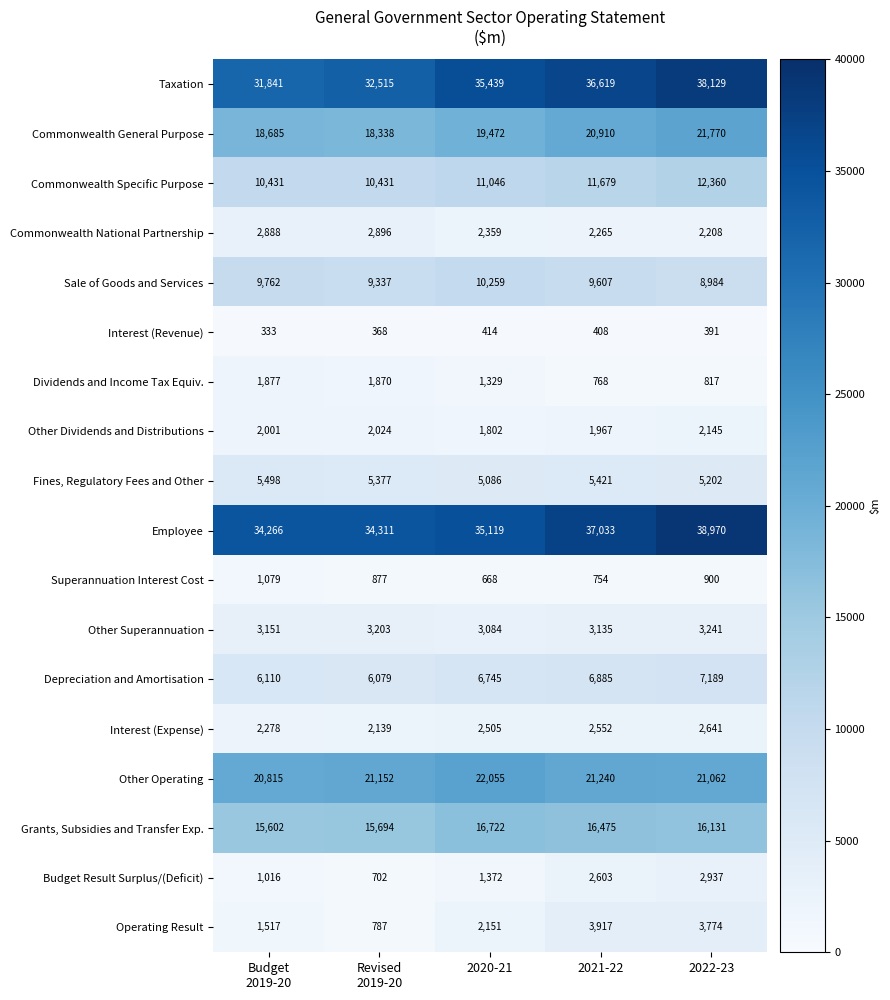

The value of Grants, Subsidies and Transfer Exp. at 2022-23 is 24242. True or false?

False